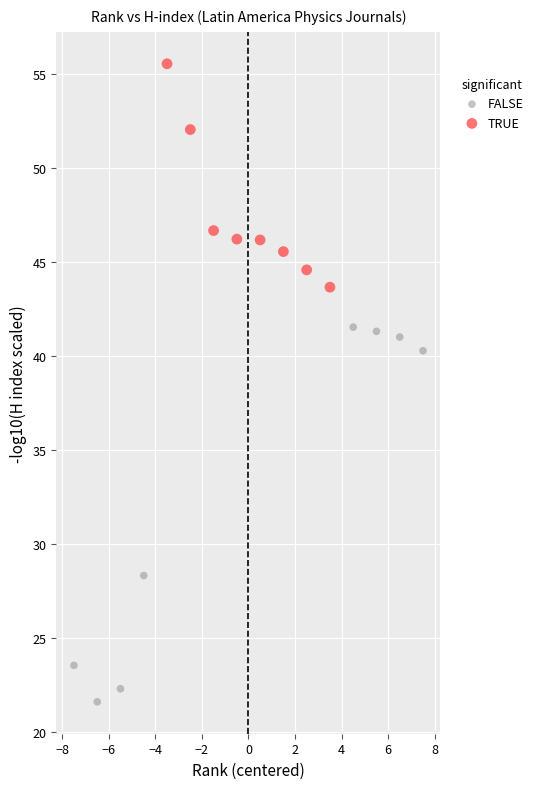

Which series has the largest Y range (max minus min)?

FALSE